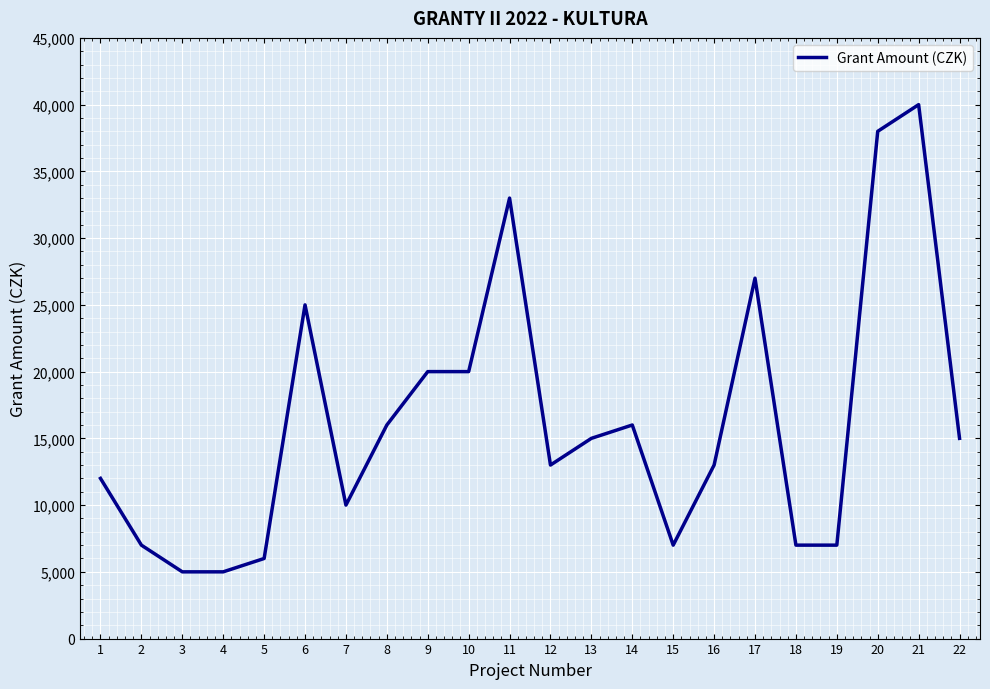

The value at 17 is 27000. True or false?

True